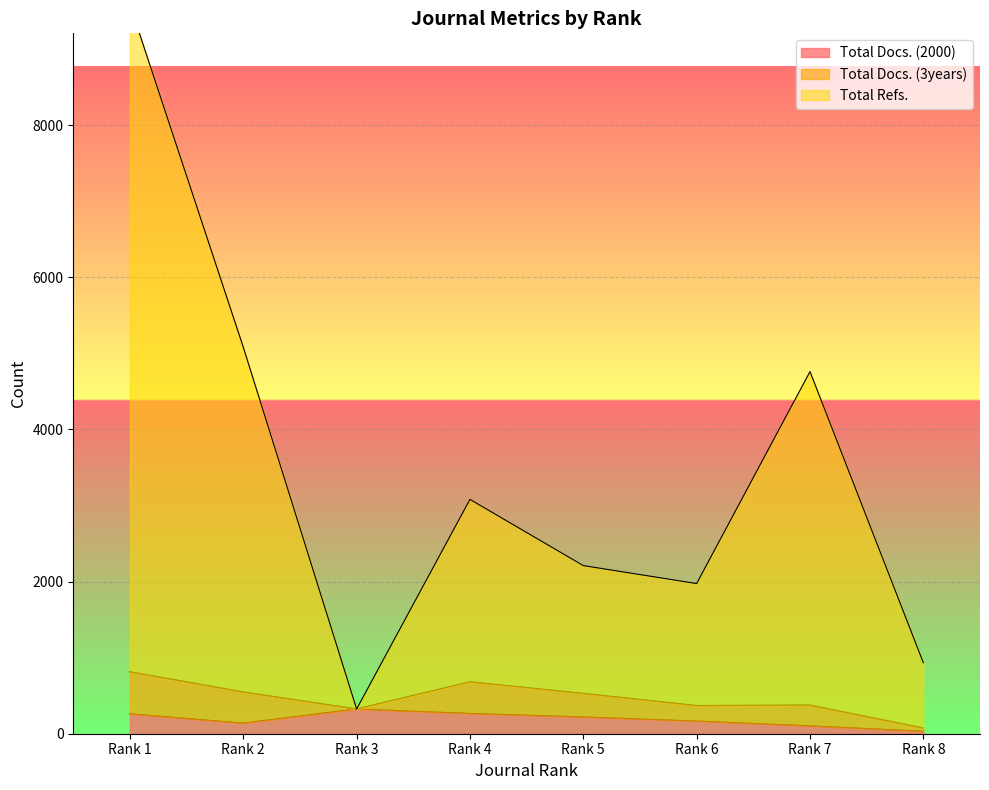

Rank the categories by Total Docs. (2000) value from lowest to highest.

Rank 8, Rank 7, Rank 2, Rank 6, Rank 5, Rank 1, Rank 4, Rank 3